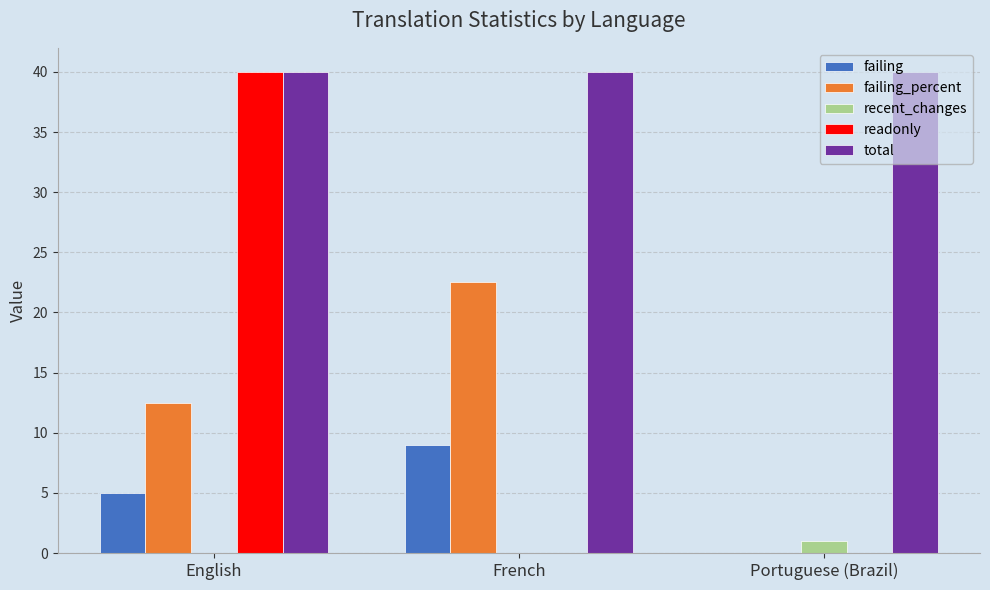

How many groups of bars are there?

3